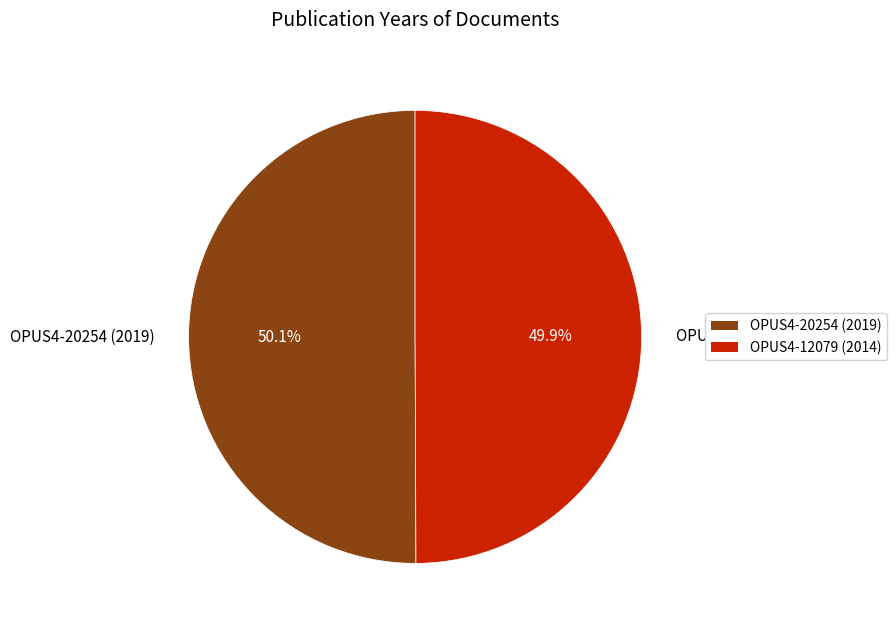

To the nearest percent, what portion does OPUS4-20254 (2019) represent?

50%